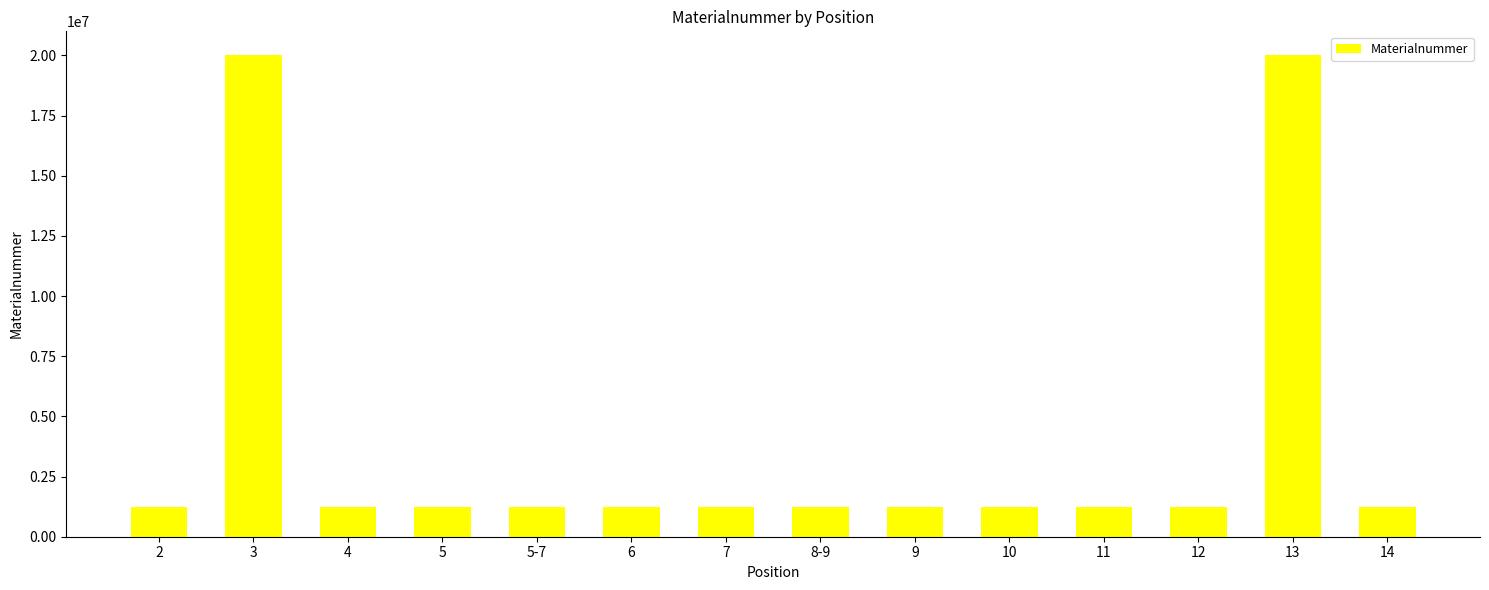

Is it true that the value at 5 is 1220442?

True